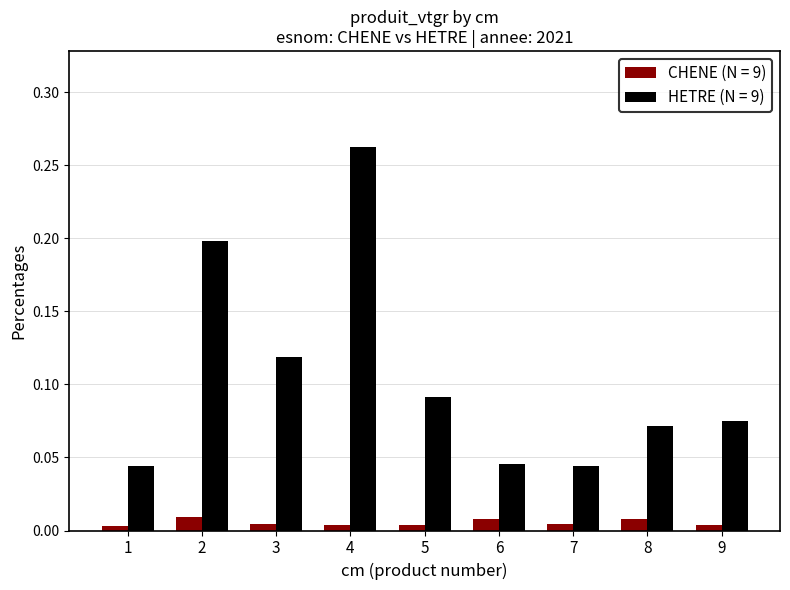

How many series are shown in this chart?

2